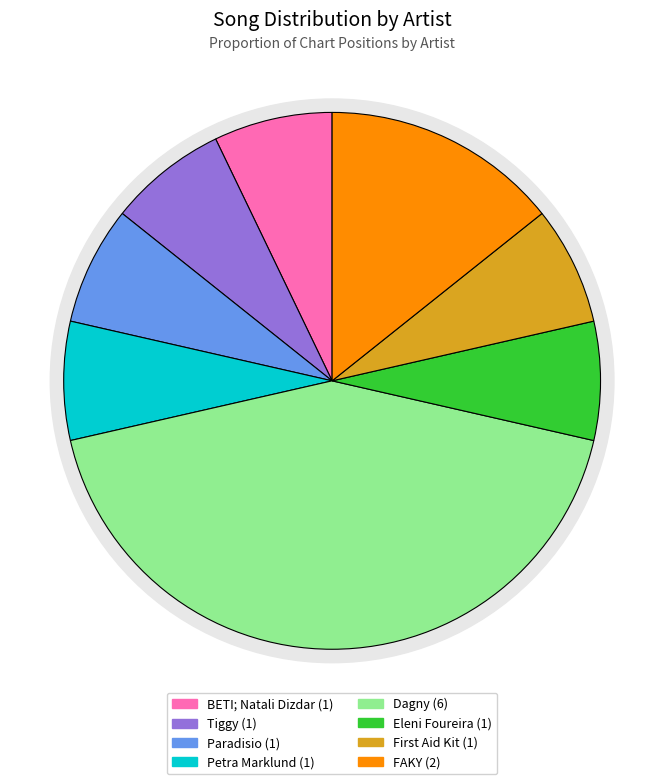

Rank the categories by value from highest to lowest.

Dagny, FAKY, BETI; Natali Dizdar, Tiggy, Paradisio, Petra Marklund, Eleni Foureira, First Aid Kit